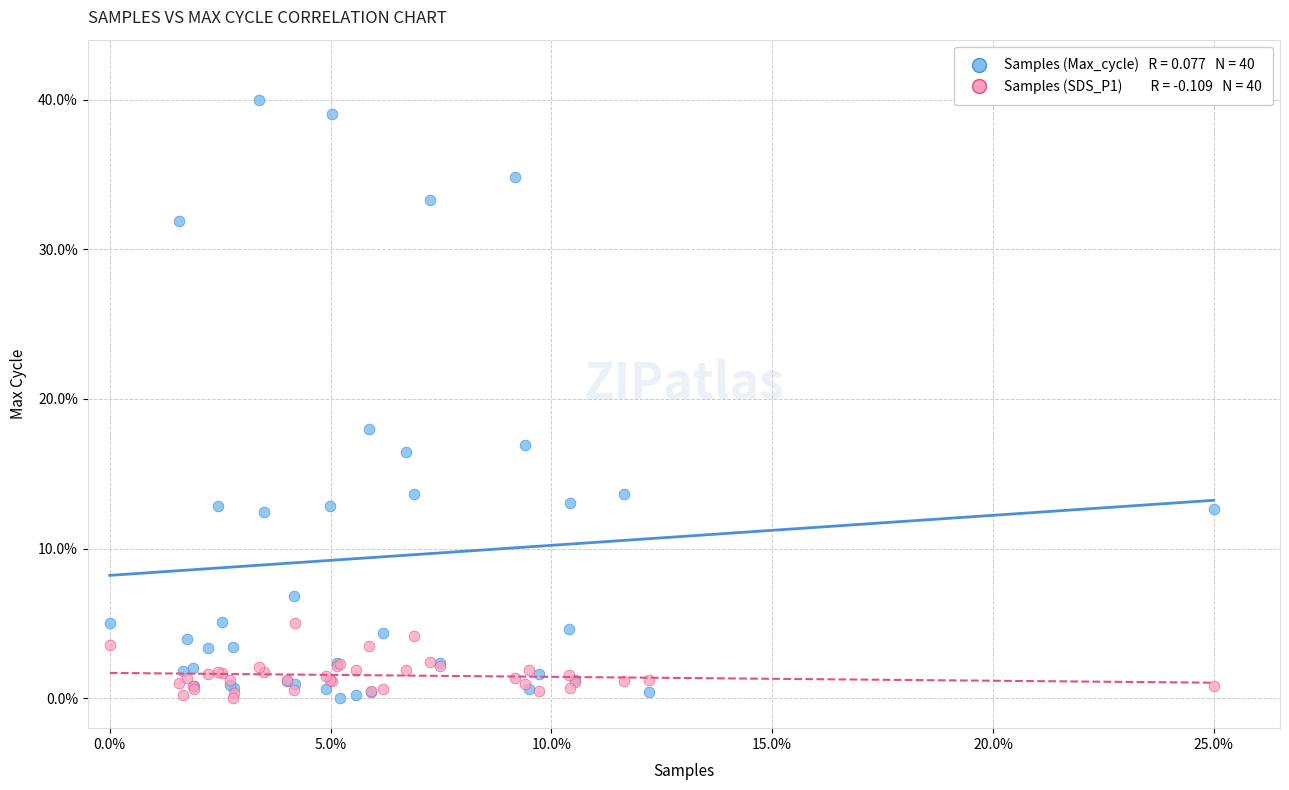

Across all series, what Y value is closest to 20?

18.0